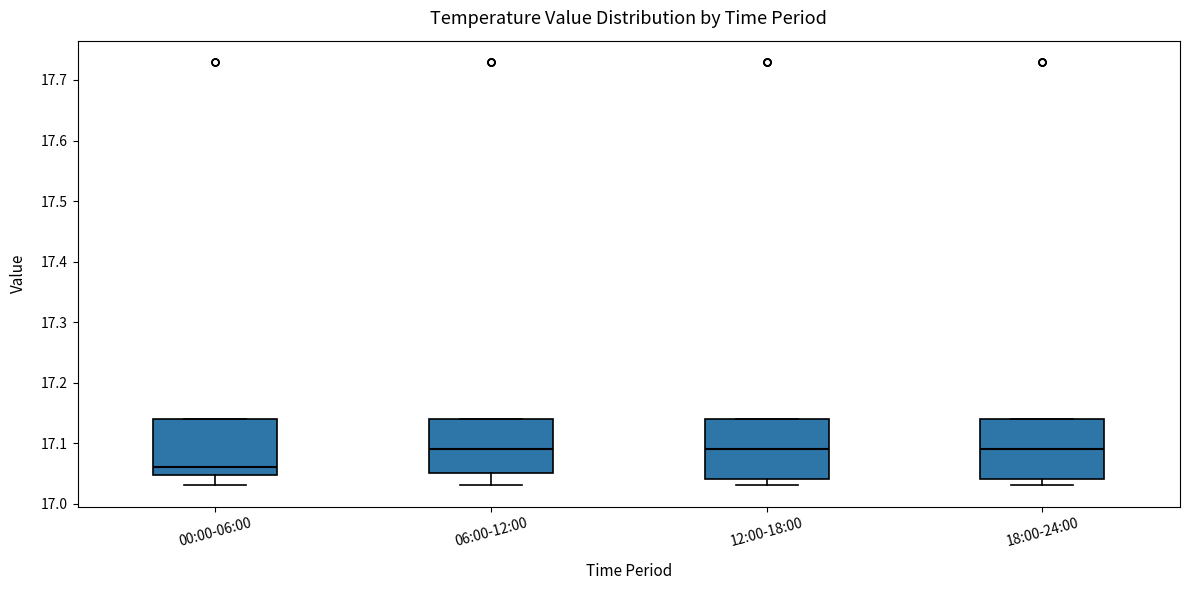

Where does the median line of the box for 12:00-18:00 sit on the y-axis? The values are not printed on the chart, so give them approximately, as read against the axis.

17.09